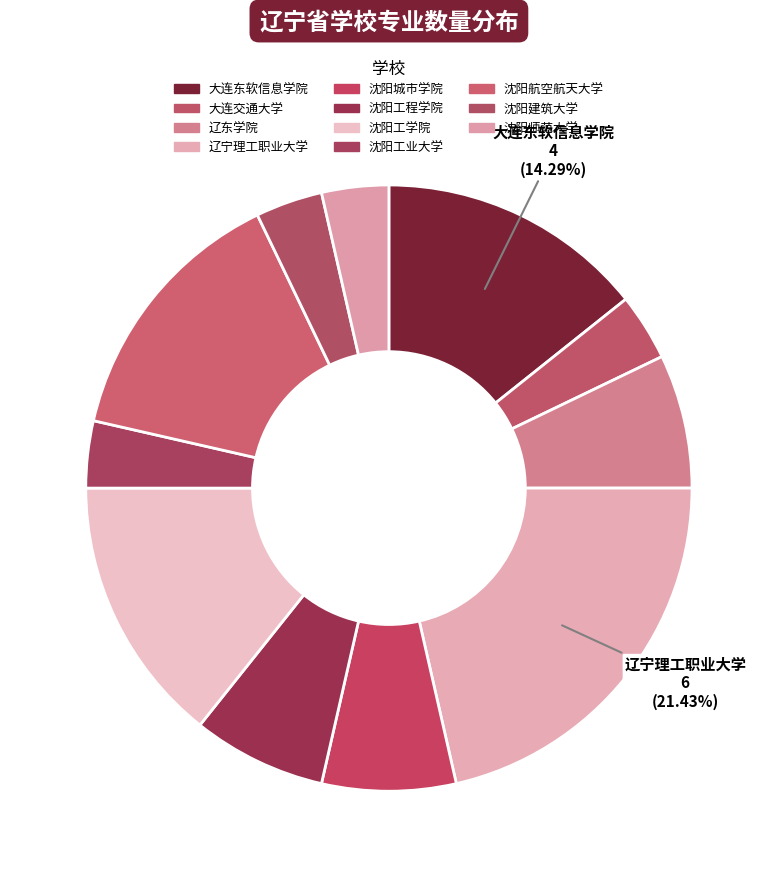

To the nearest percent, what is the difference between the 沈阳城市学院 and 大连东软信息学院 slice percentages?

7%